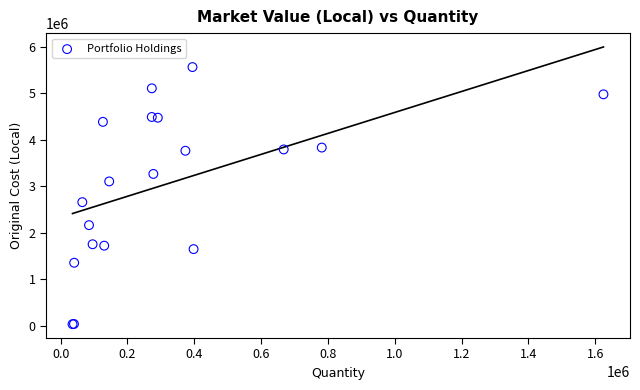

What Y value in the scatter plot is closest to 2797170?

2656813.2